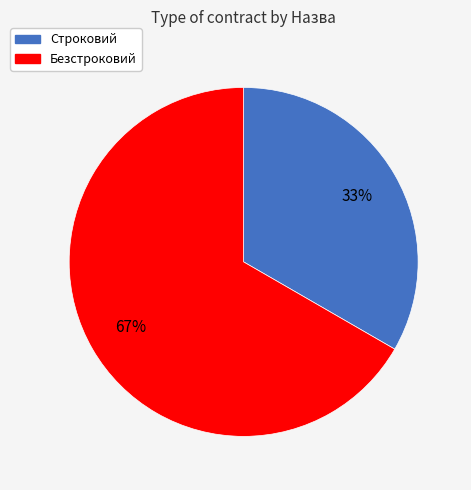

Count the number of slices in the pie.

2